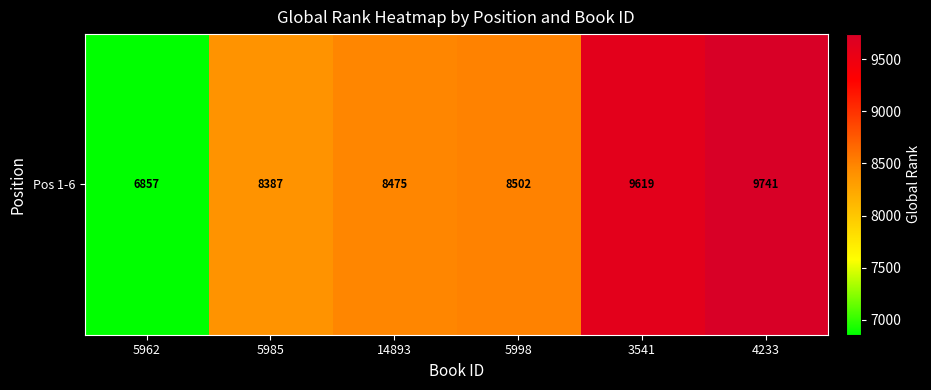

List the labels in order of value, smallest first.

5962, 5985, 14893, 5998, 3541, 4233